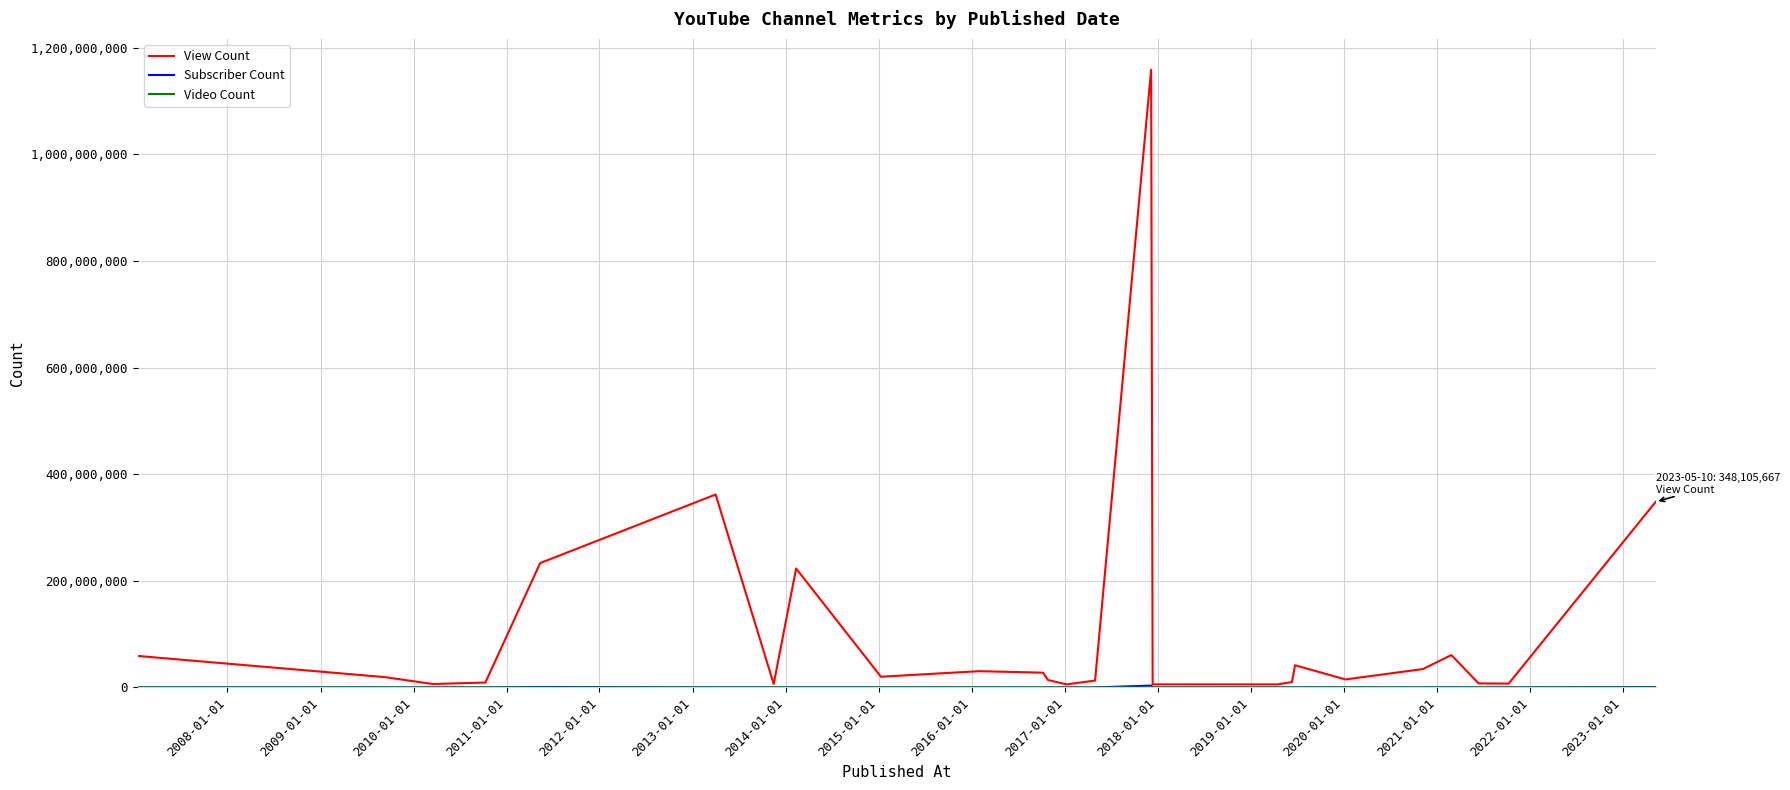

Which series has the widest spread of values?

View Count